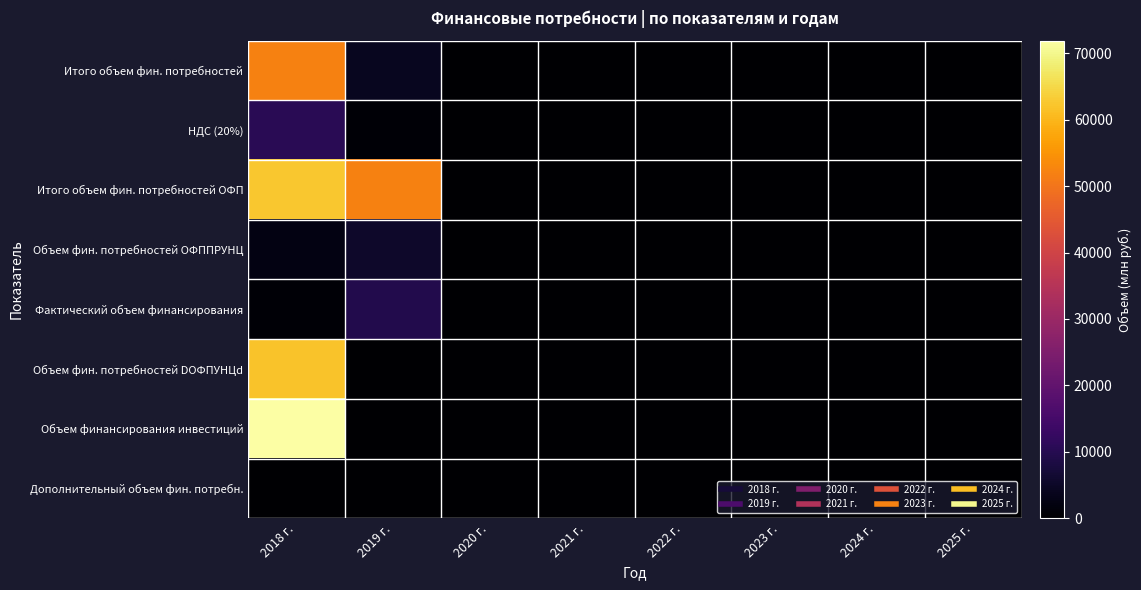

Which has a higher value, 2021 г. or 2024 г.?

2021 г.